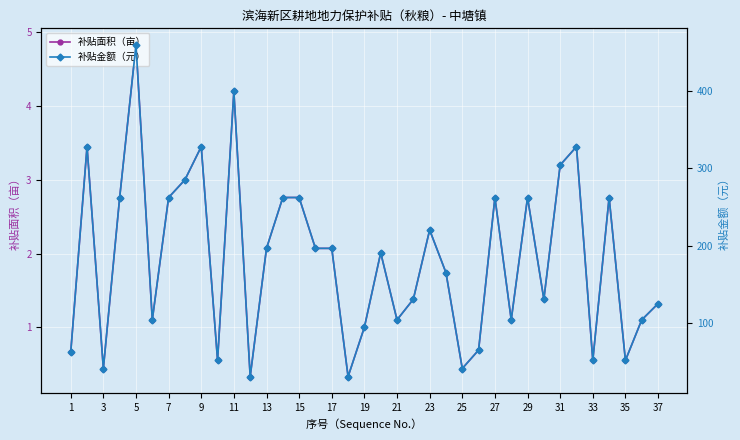

True or false: 补贴面积（亩） has a value of 4.8 at 5.

True